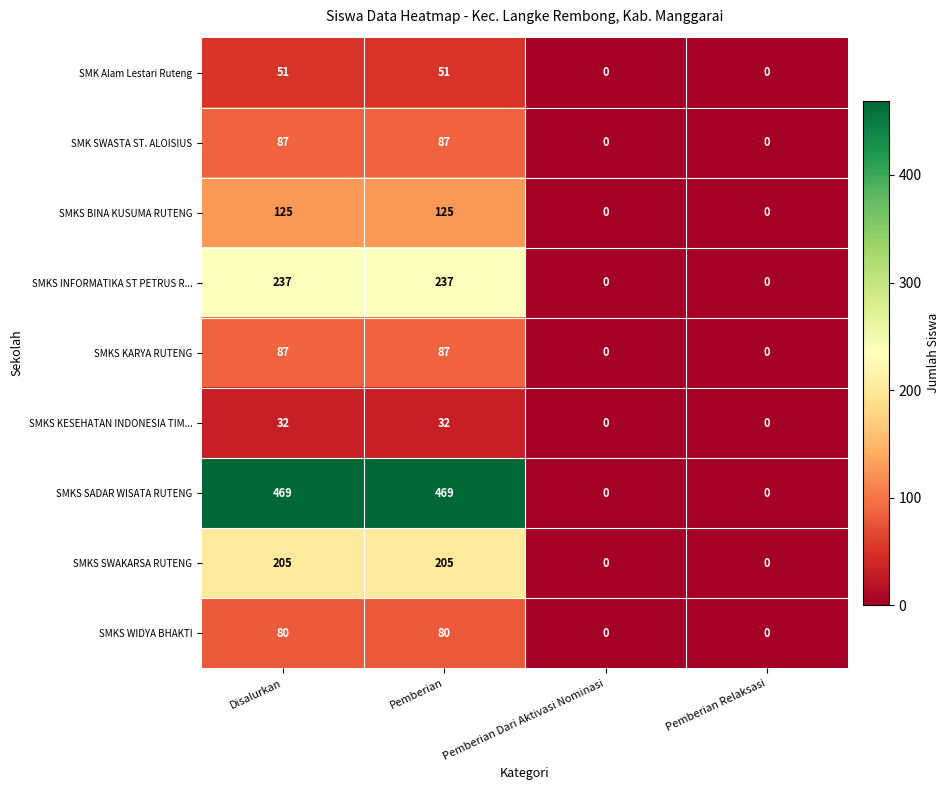

What is the spread (max minus min) of values at Pemberian?

437